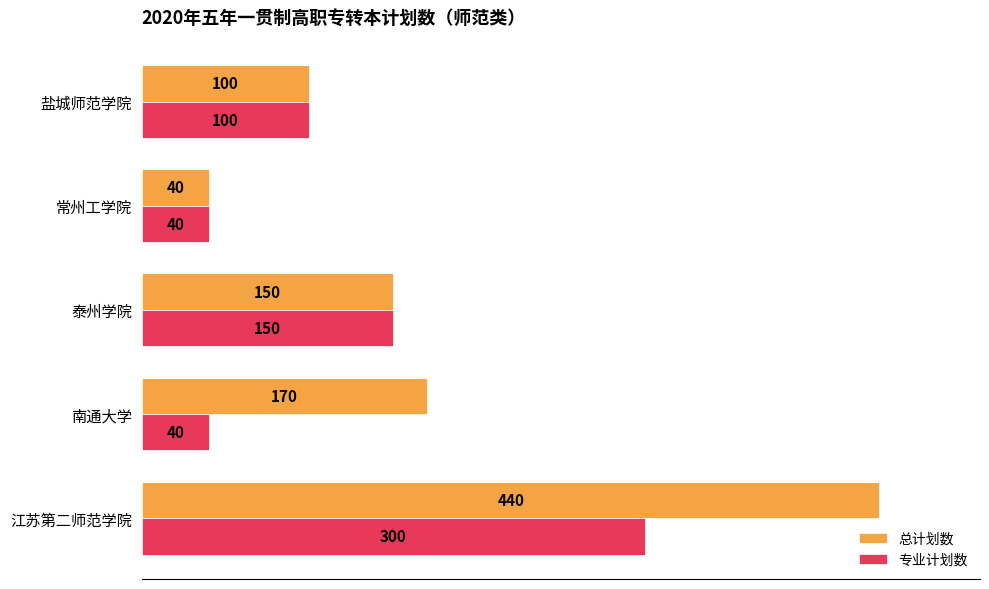

List the series in order of their overall mean, highest first.

总计划数, 专业计划数